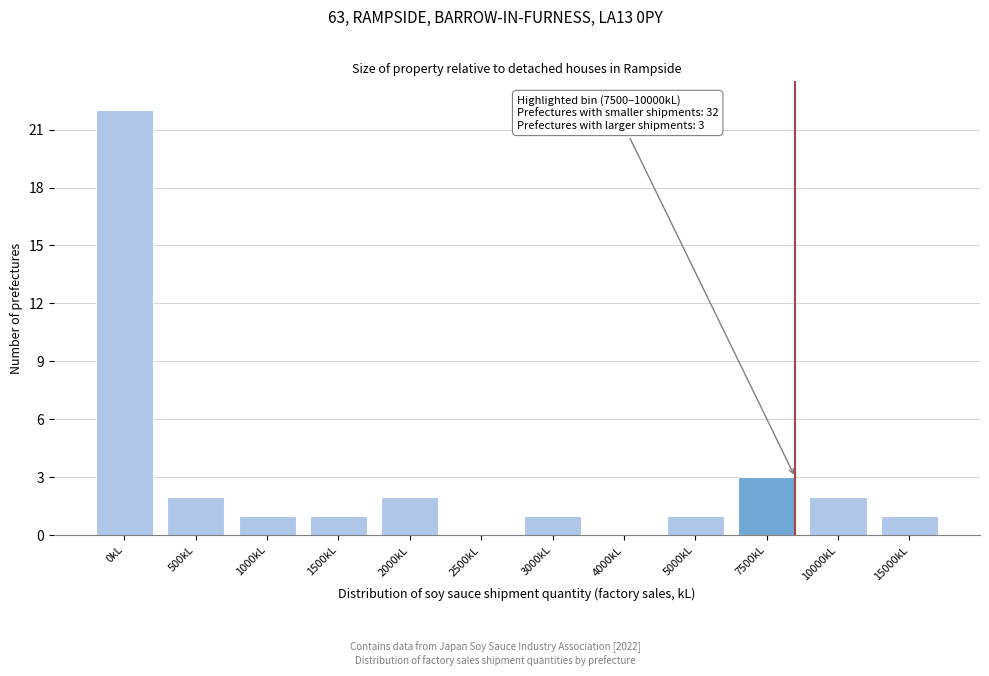

Reading left to right, list all the values displayed in this chart.

0kL=22	500kL=2	1000kL=1	1500kL=1	2000kL=2	2500kL=0	3000kL=1	4000kL=0	5000kL=1	7500kL=3	10000kL=2	15000kL=1